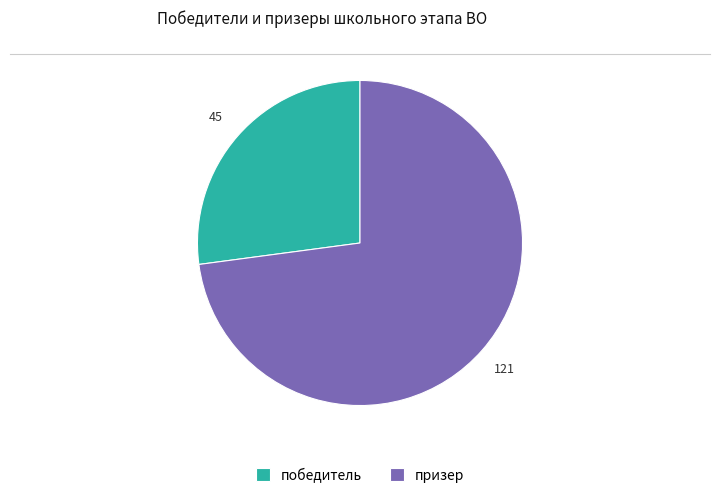

What is the largest slice in the pie chart?

призер